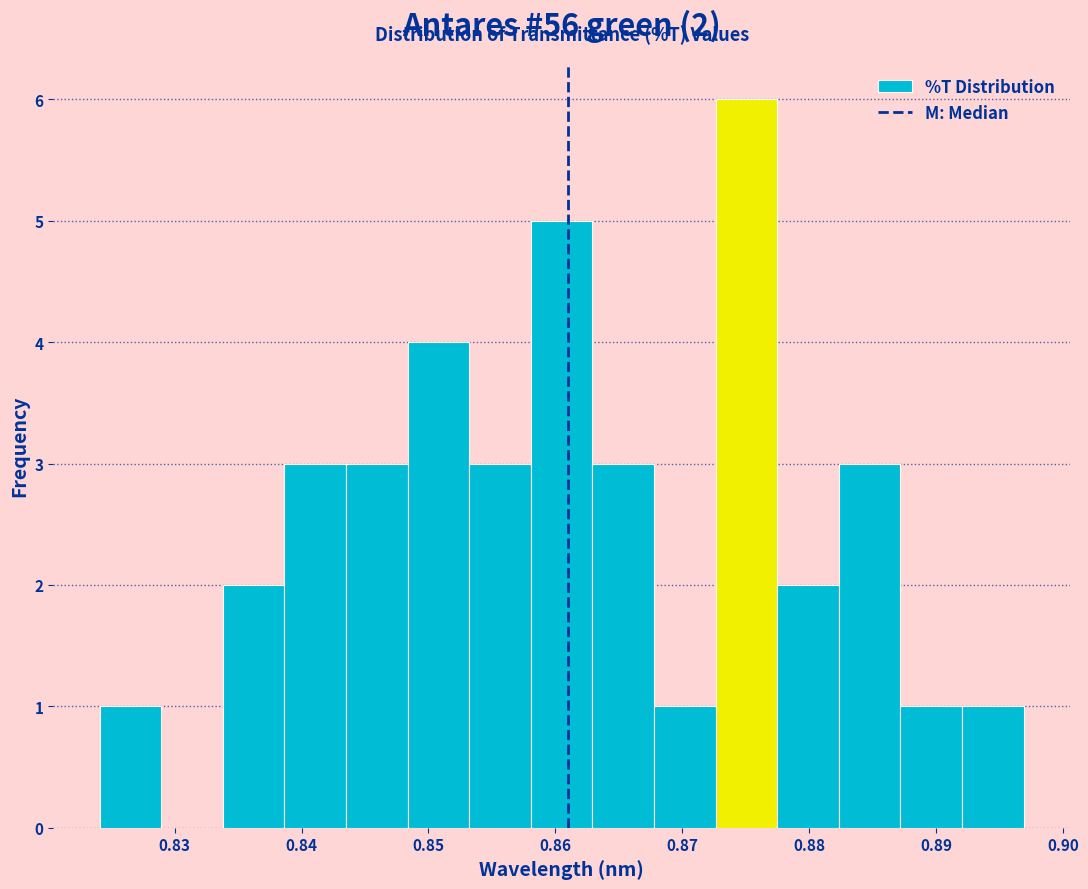

Which range on the x-axis has the tallest bar?

0.873 to 0.877